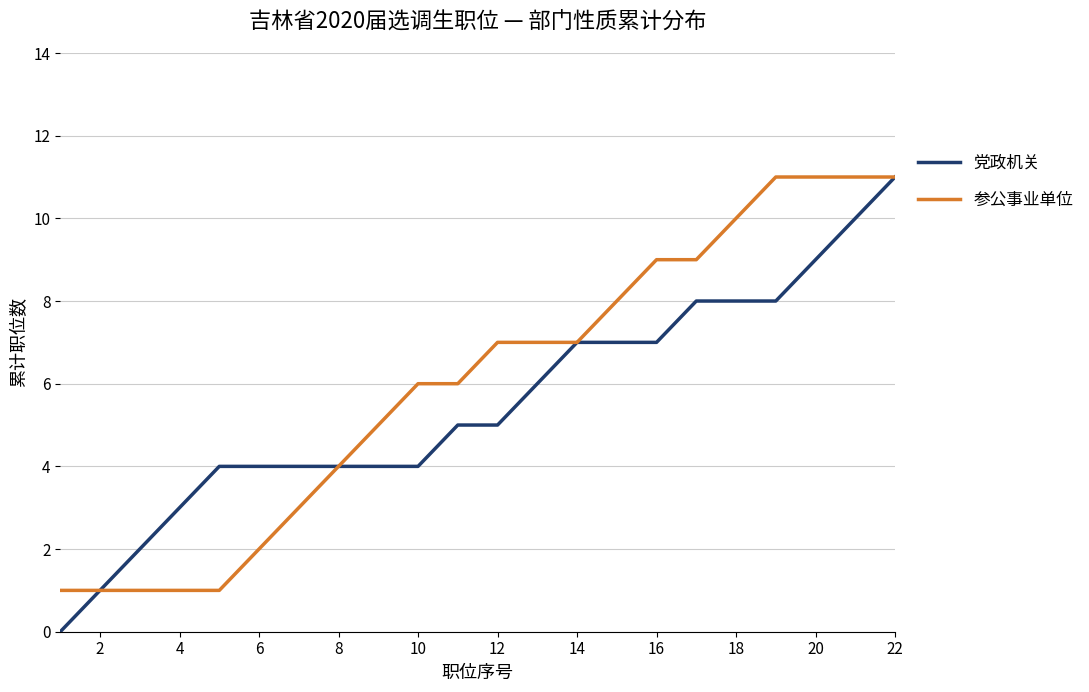

What is the greatest value displayed?

11